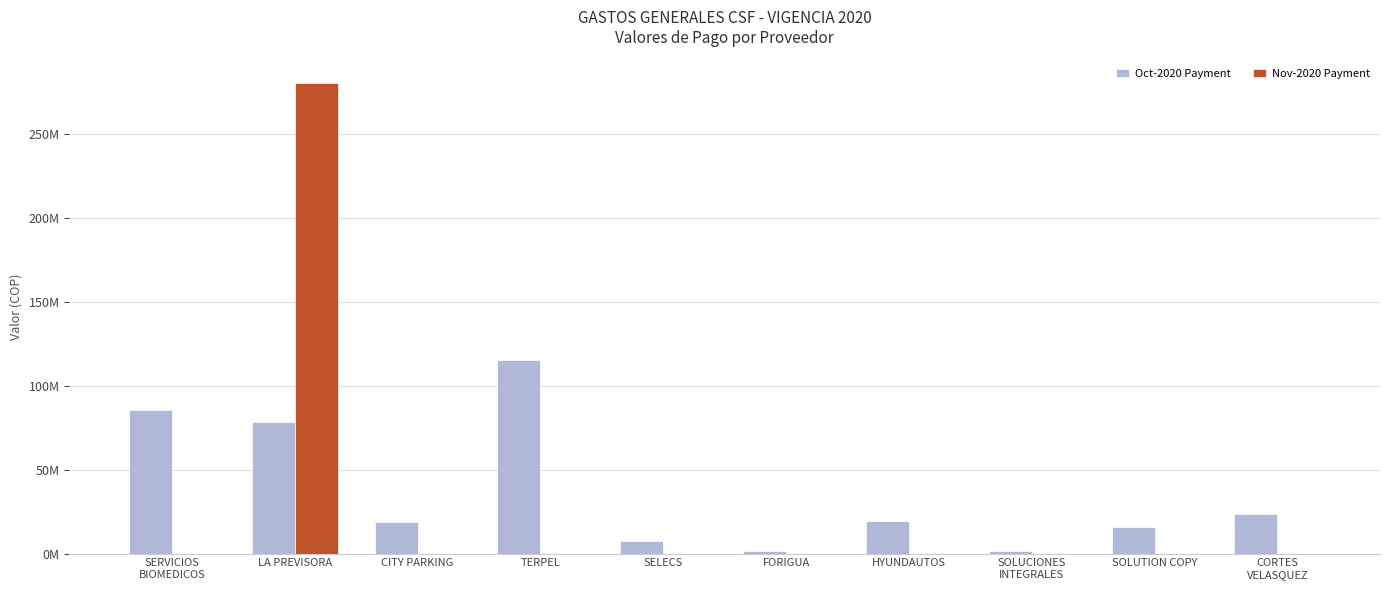

Rank the series by their average value, from highest to lowest.

Oct-2020 Payment, Nov-2020 Payment